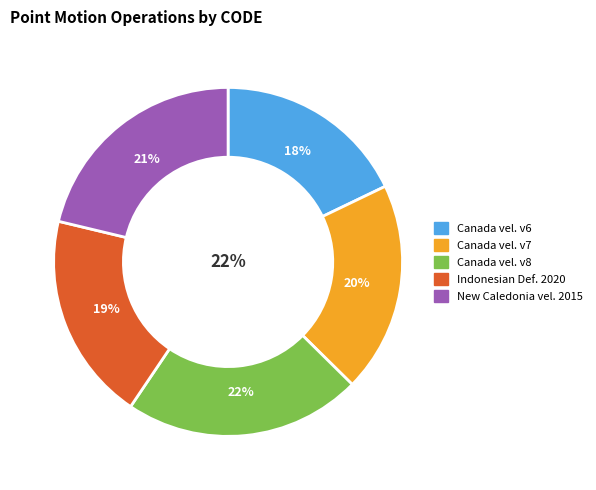

To the nearest percent, what is the combined percentage of Canada velocity grid v8 and Indonesian Deformation Model 2020?

41%